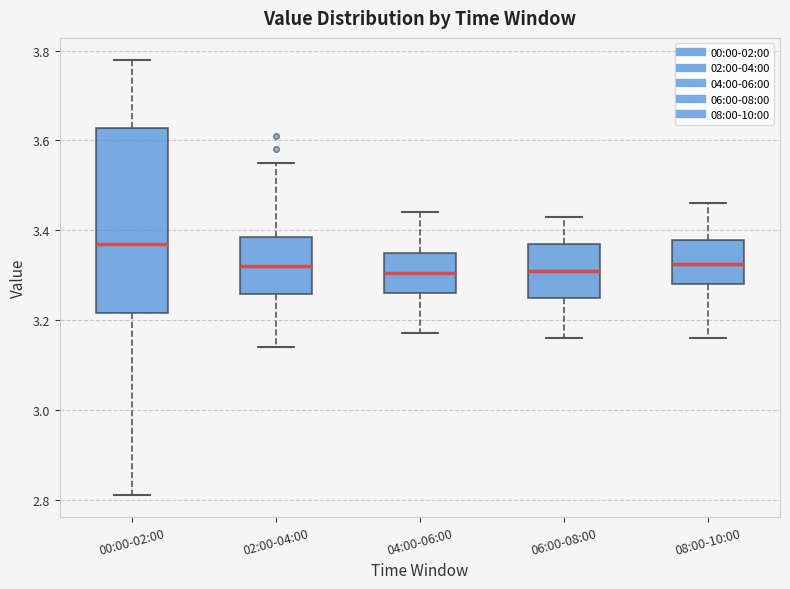

Which box is the tallest, from its lower edge to its upper edge?

00:00-02:00